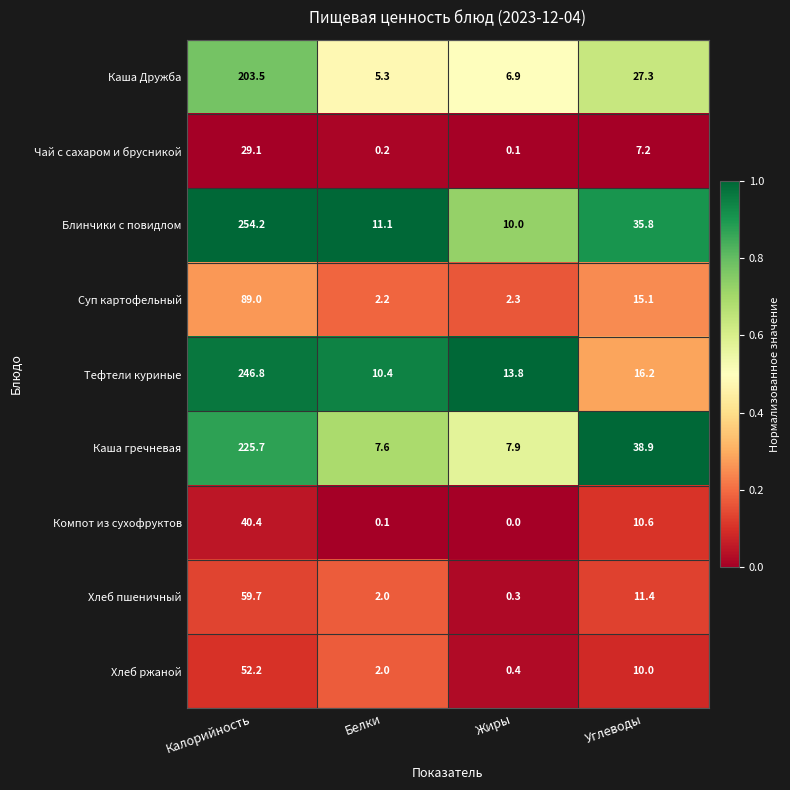

Which category has the lowest value in the Тефтели куриные series?

Белки